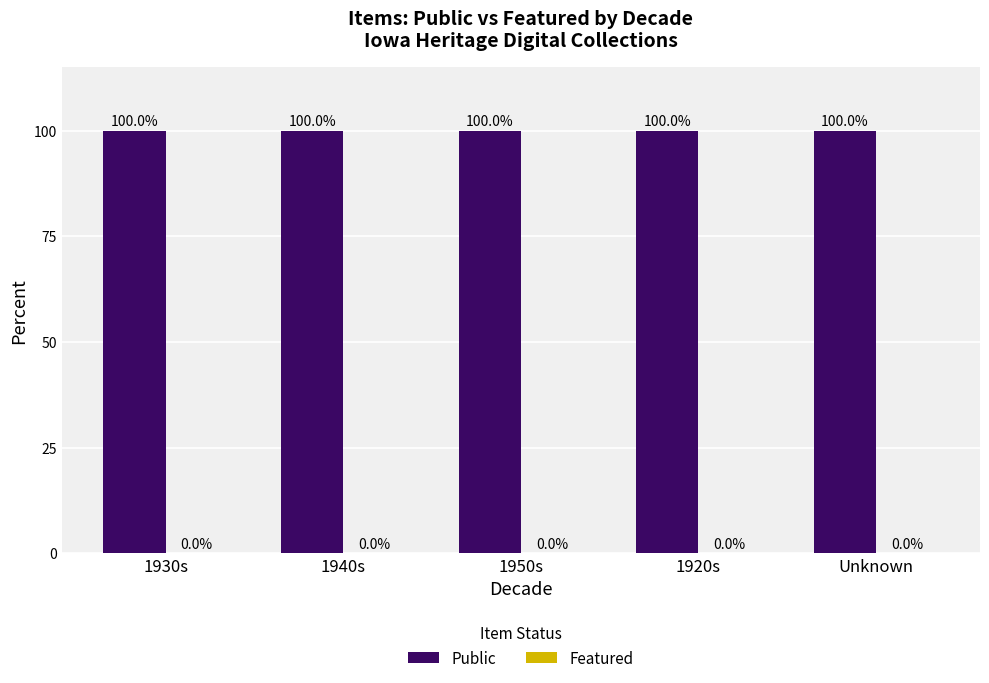

What is the label of the 2nd bar from the left?

1940s